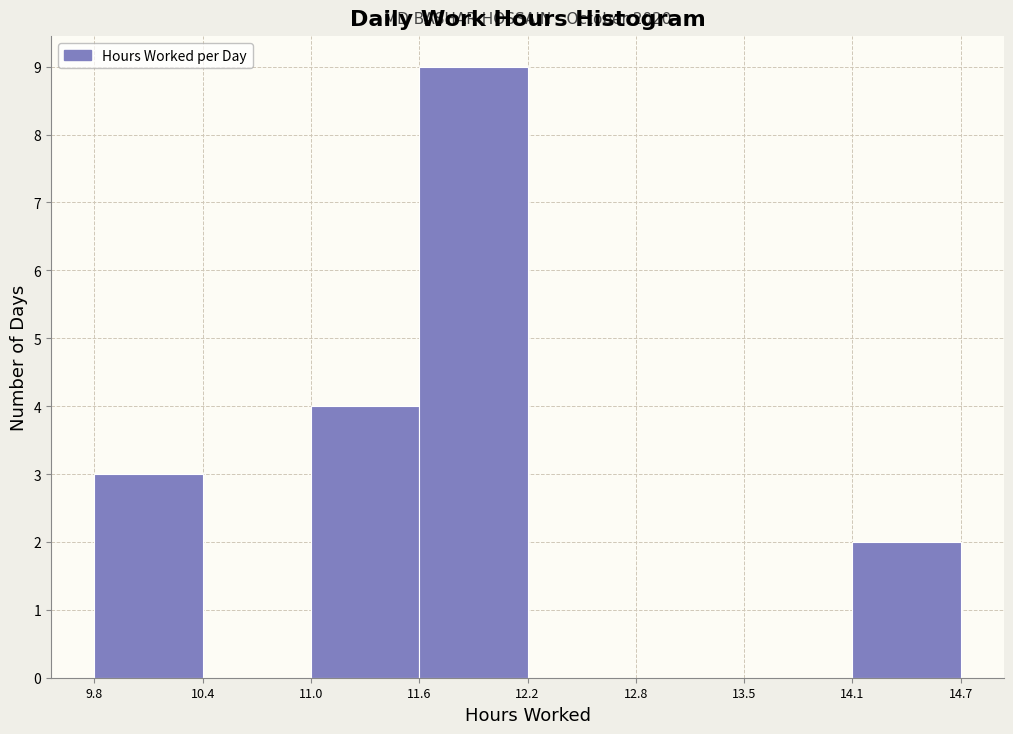

Over which range of the x-axis is the bar tallest?

11.6 to 12.2